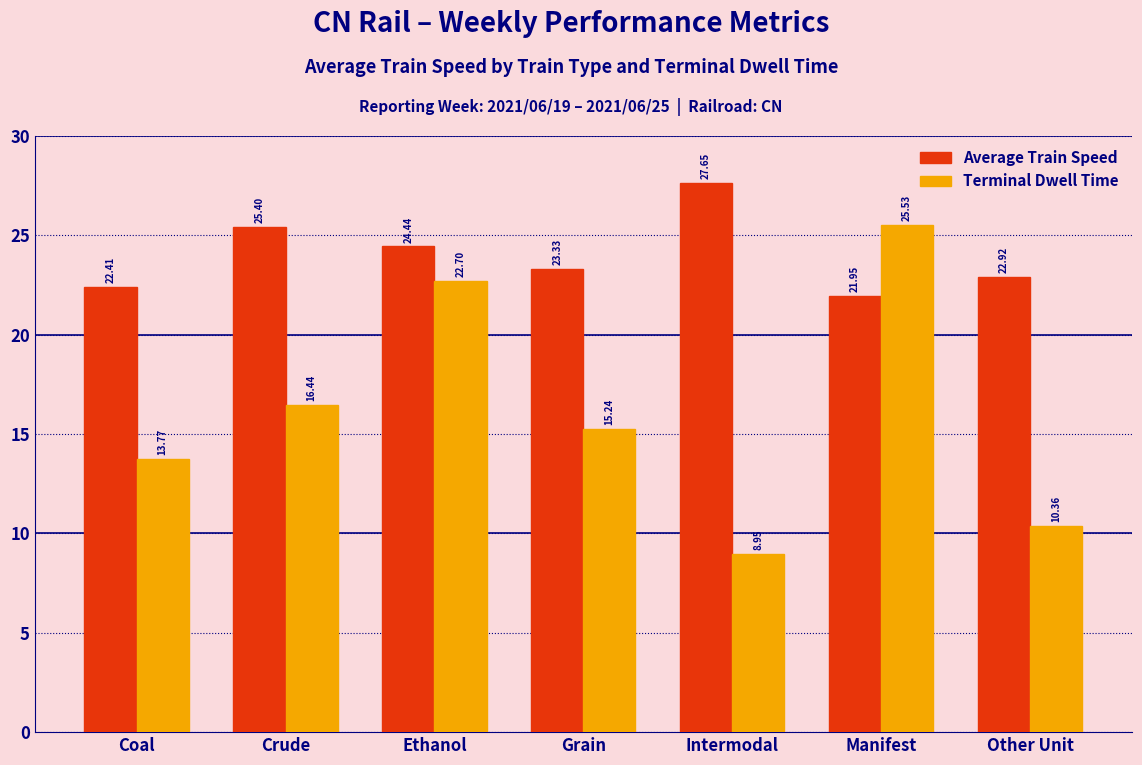

Which category has the lowest value across all series?

Intermodal